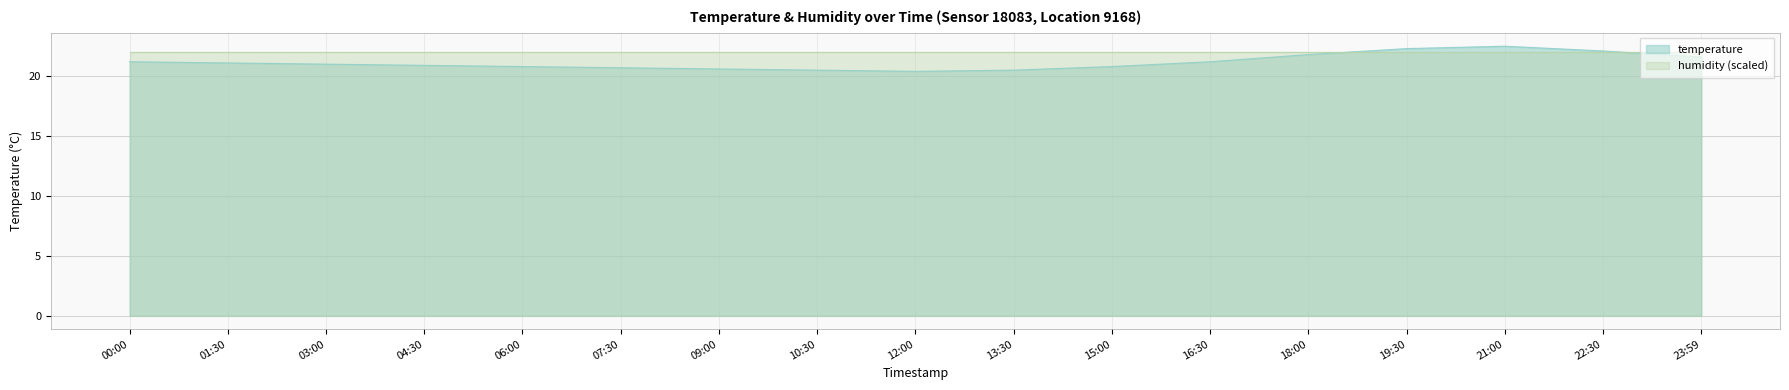

What is the value of the 4th point from the left?

20.9